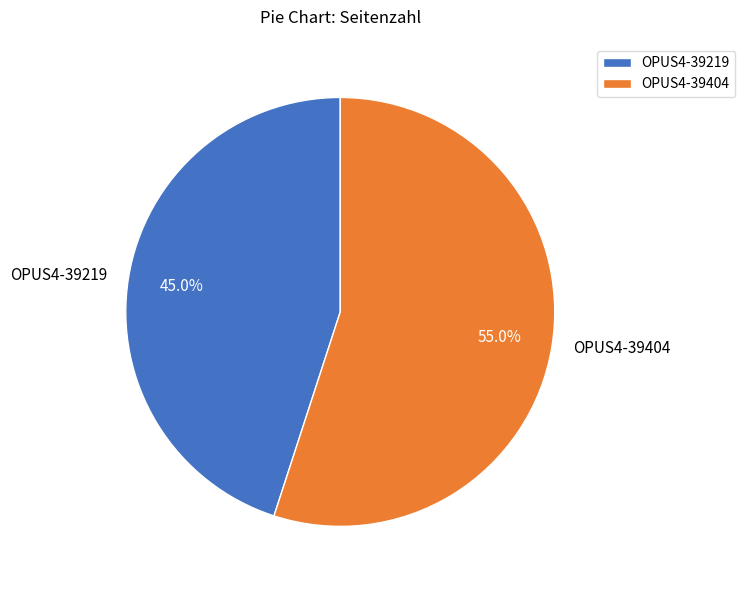

Count the number of slices in the pie.

2